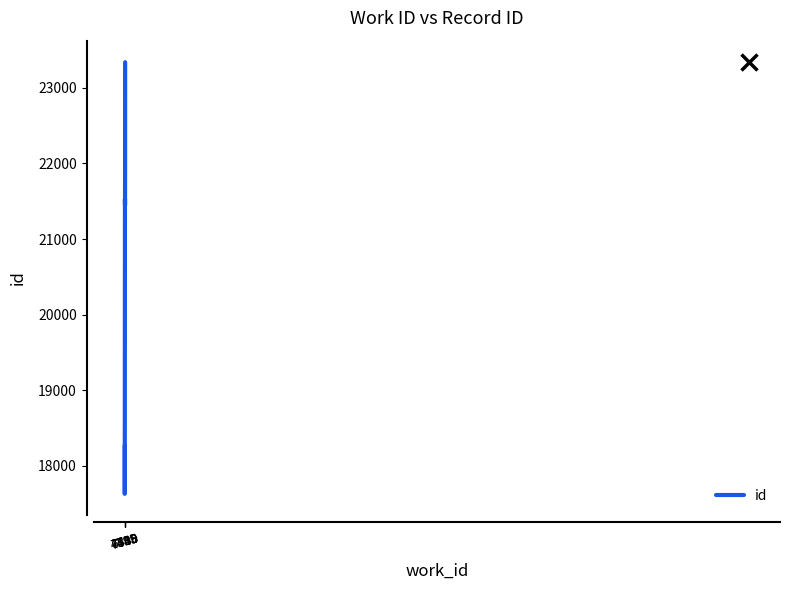

What is the greatest value displayed?

23337.0